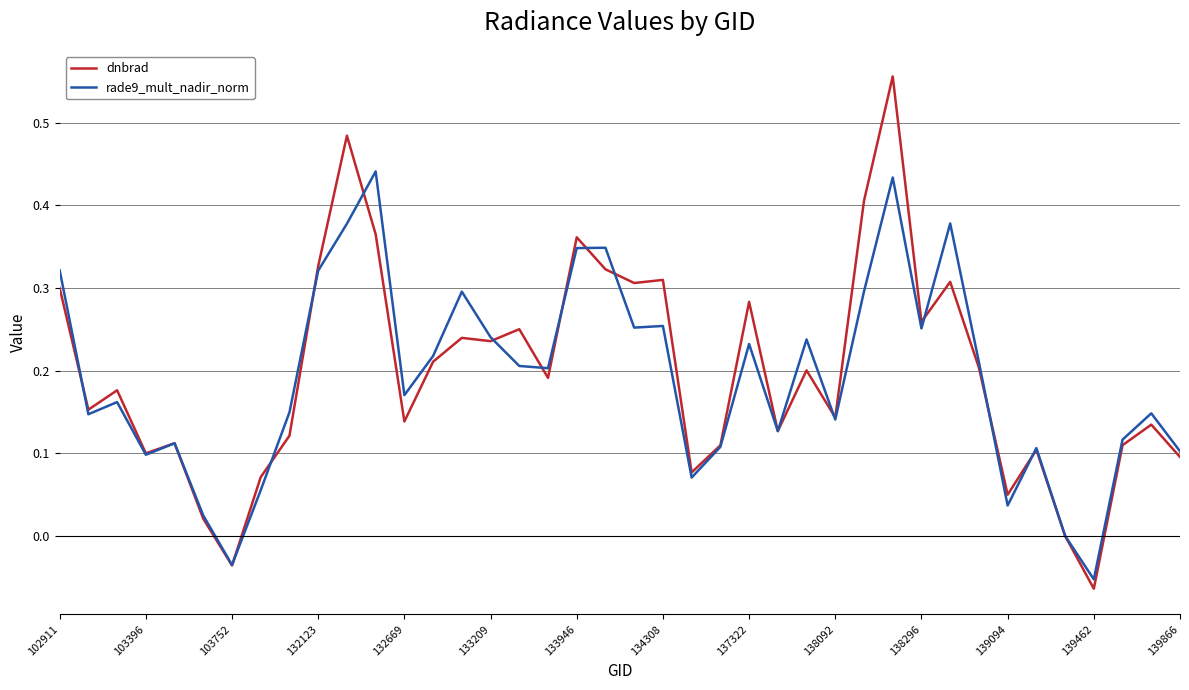

Which series has the widest spread of values?

dnbrad